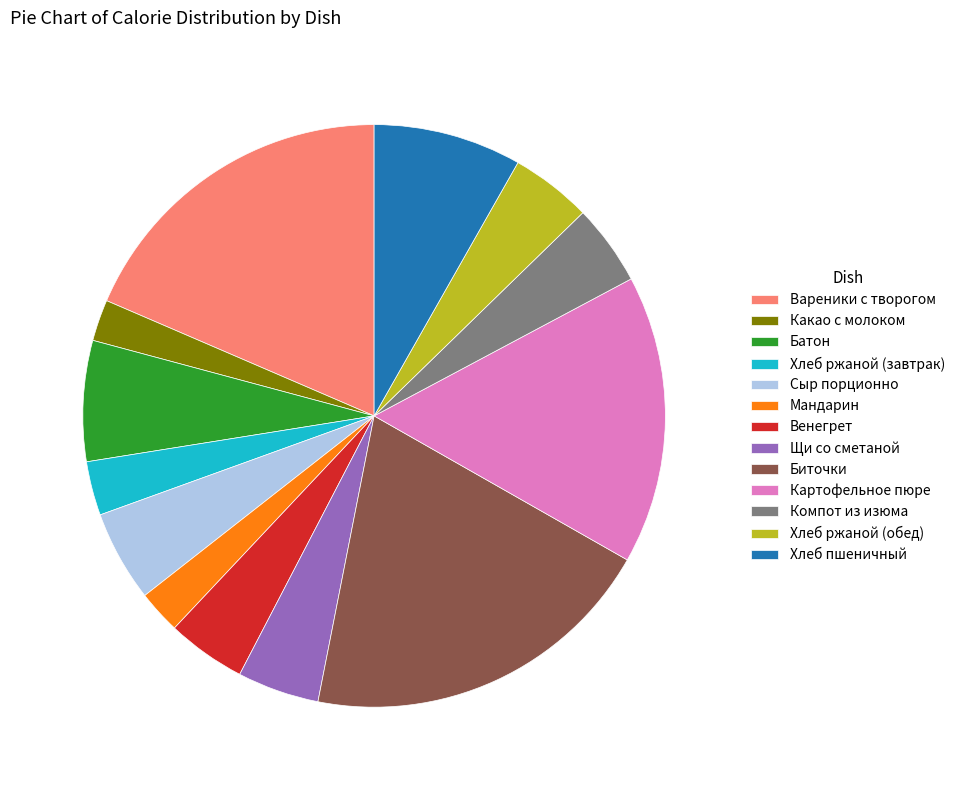

What is the largest slice in the pie chart?

Биточки